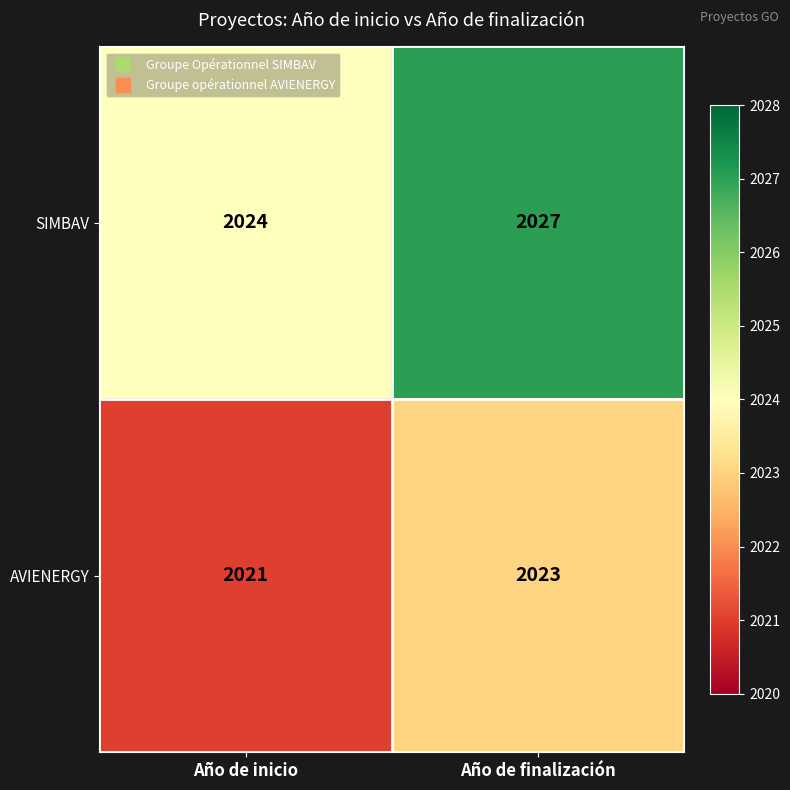

At which label is AVIENERGY closest to 2022?

Año de inicio